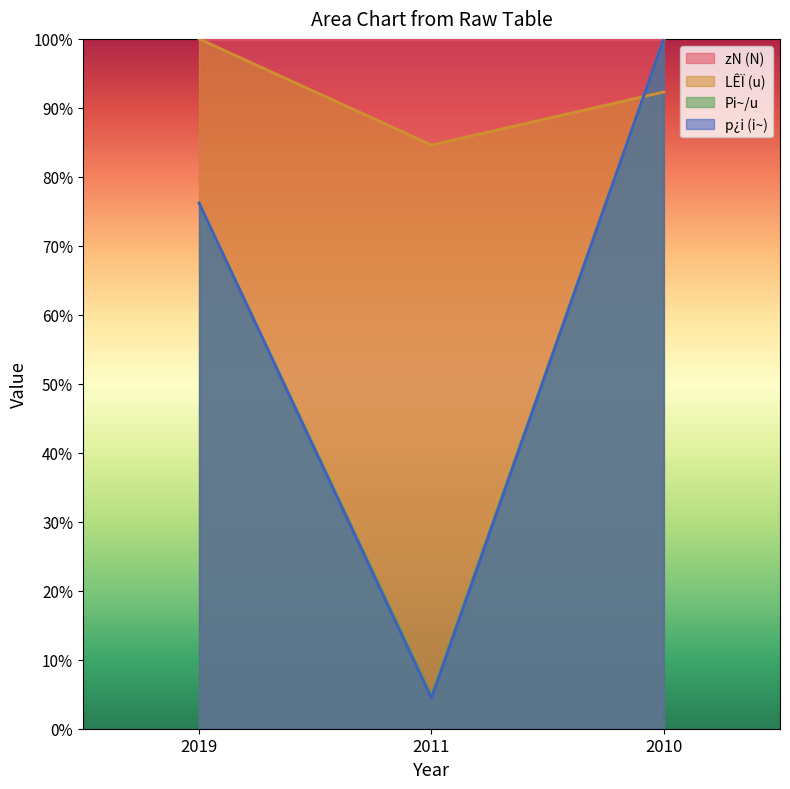

Read the Pi~/u value at 2019.

0.8